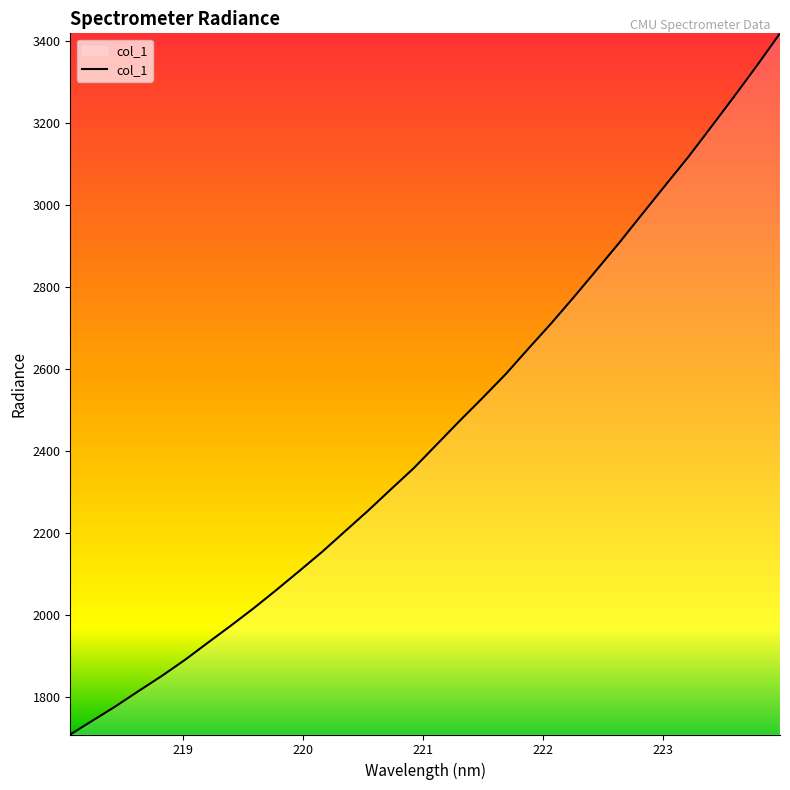

How many categories are shown in the chart?

32